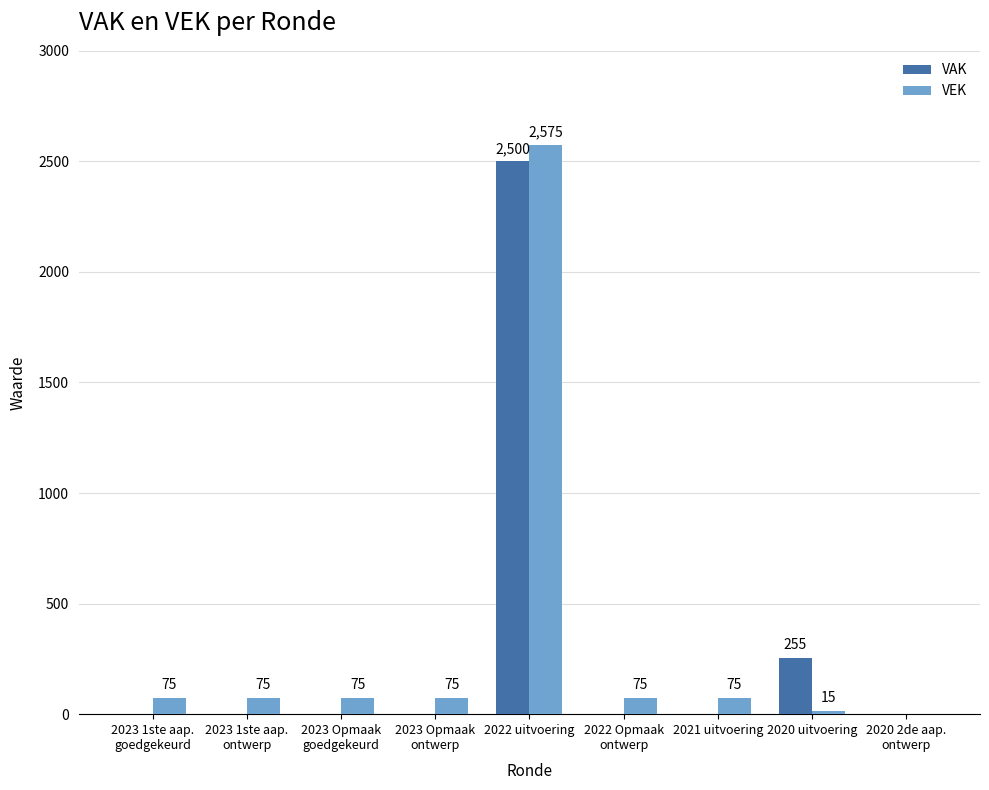

How many data points in VAK are above 0?

2